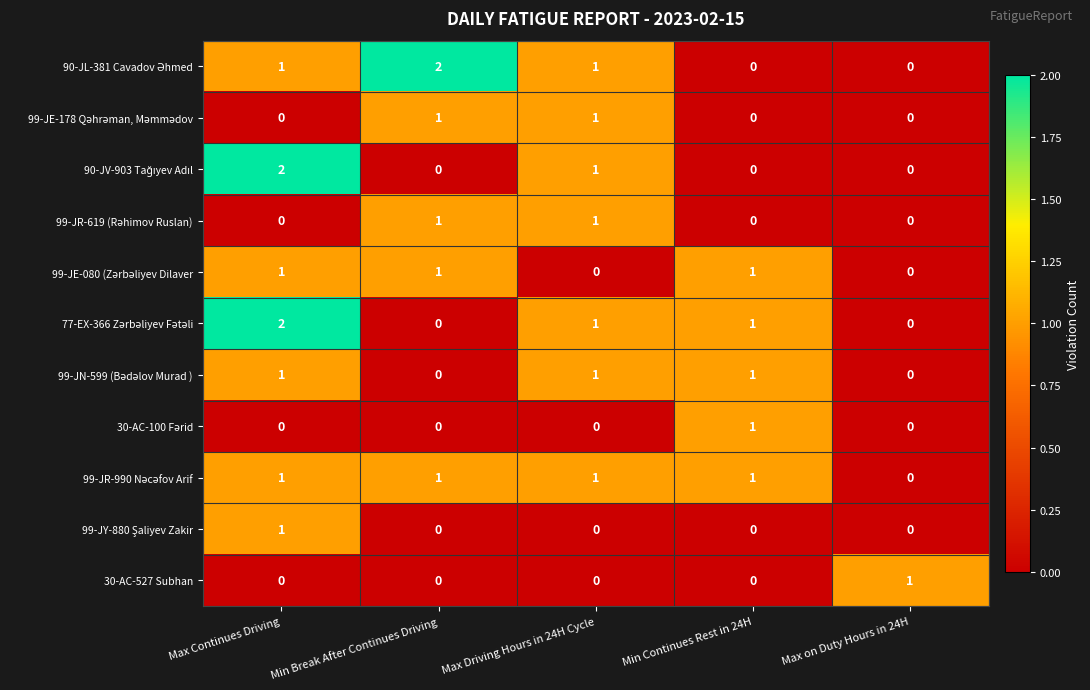

Count the 30-AC-527 Subhan values in the range 0 to 1.

5